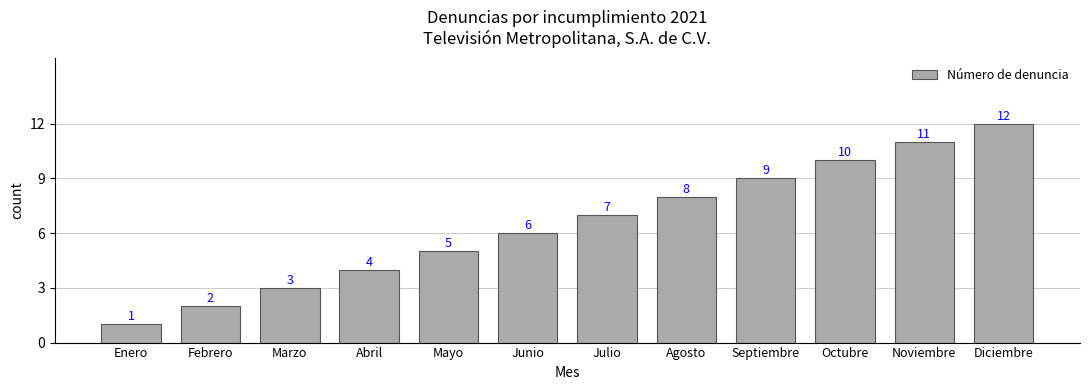

What is the change in value from Febrero to Septiembre?

+7